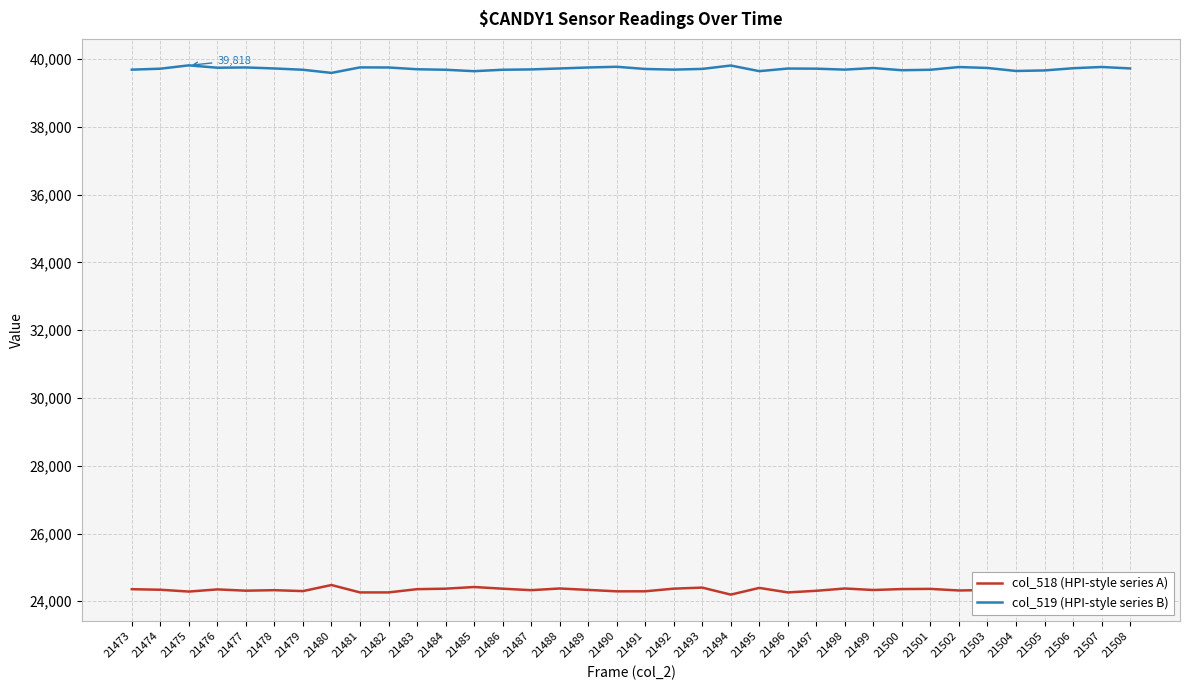

What is the value of the col_518 (HPI-style series A) point at the 2nd from the left?

24341